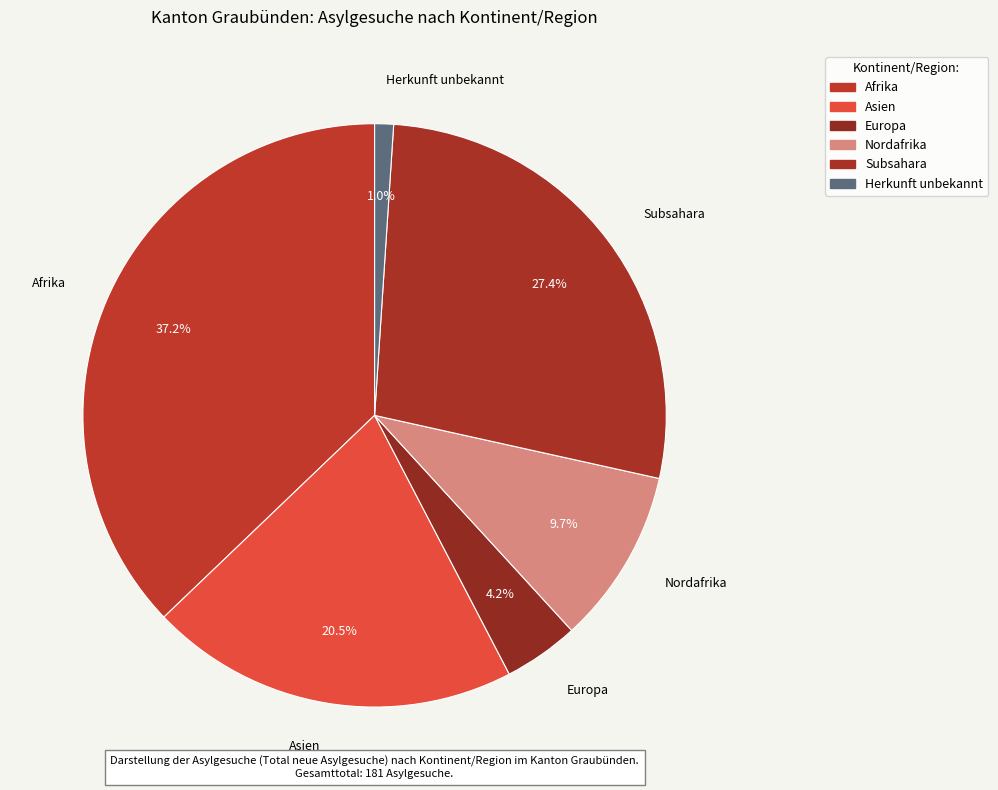

Count the number of slices in the pie.

6